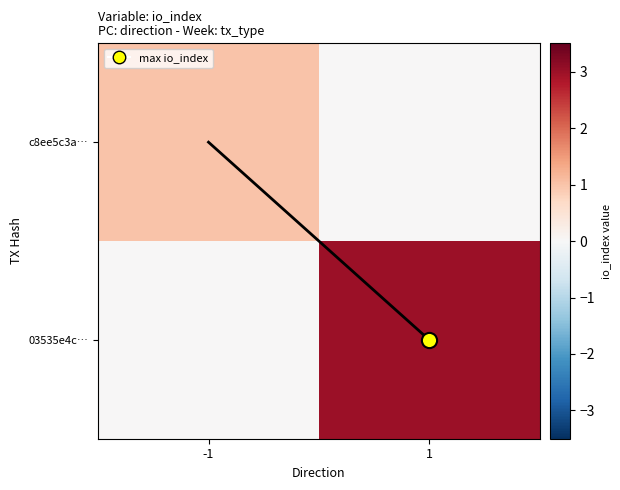

At which category is the sum across all series the highest?

1